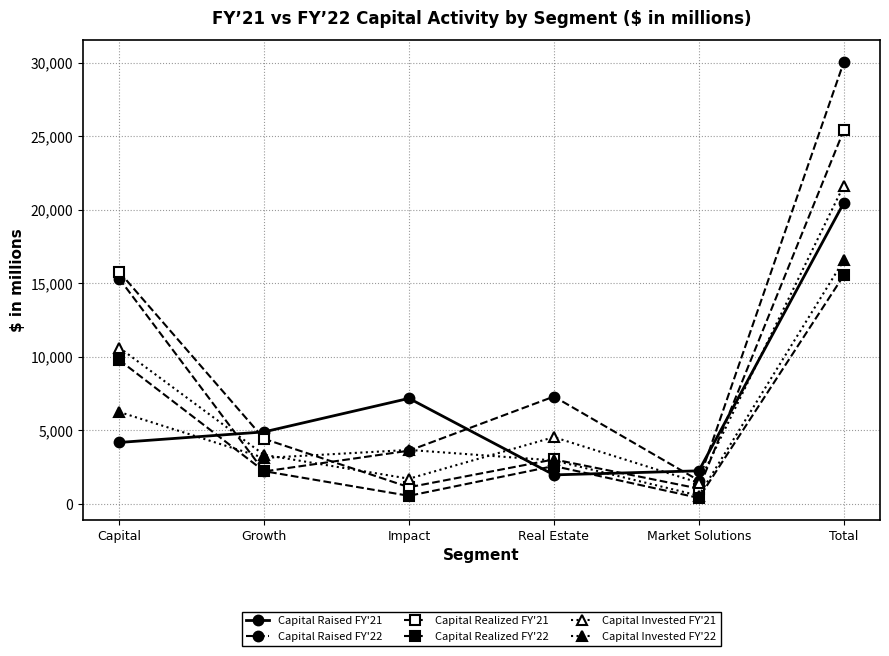

Is this an area chart (filled region under the line)?

No